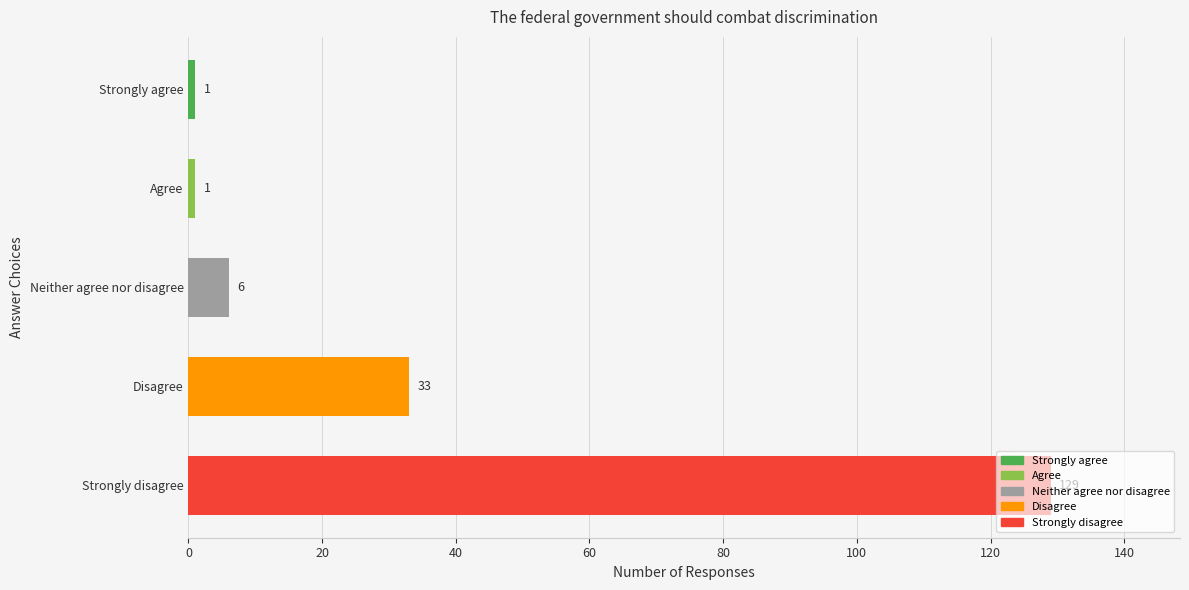

What is the greatest value displayed?

129